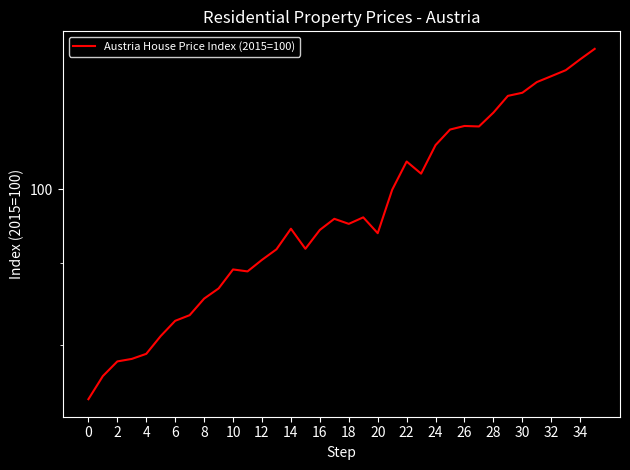

The value at 19 is 96.0. True or false?

True